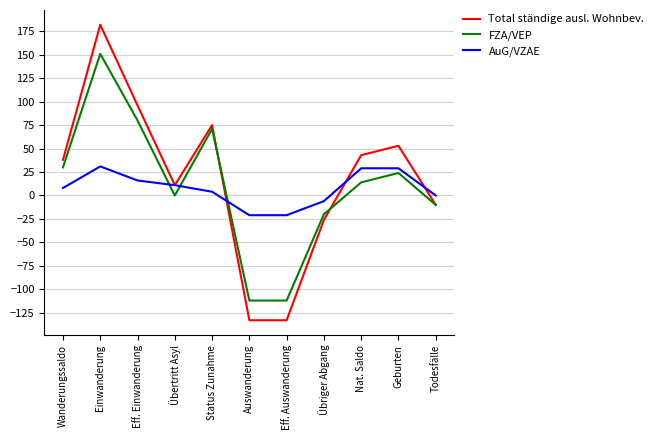

Is it true that Total ständige ausl. Wohnbev. equals 75 at Status Zunahme?

True